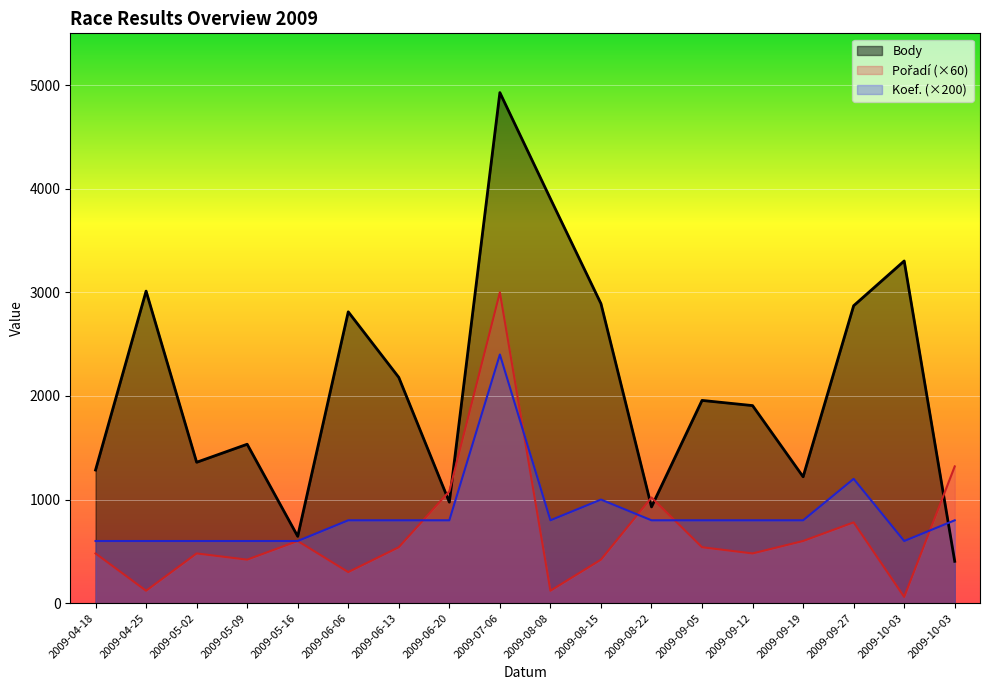

Read the Koef. value at 2009-09-27.

1200